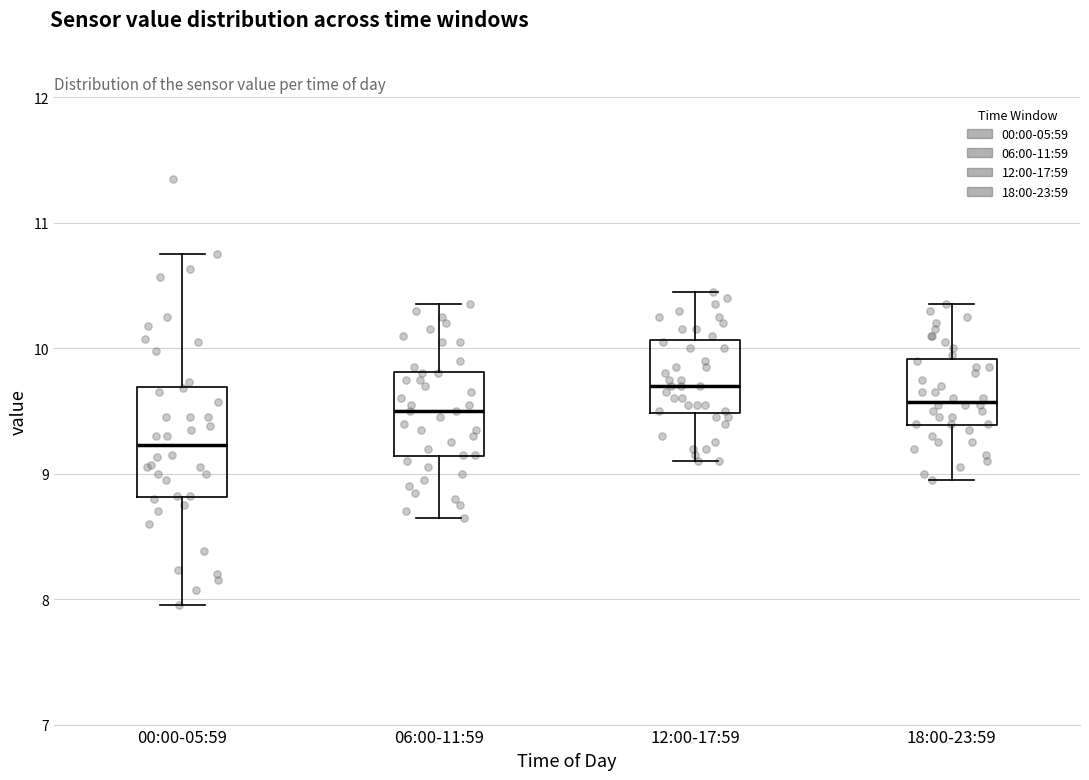

Which box is the tallest, from its lower edge to its upper edge?

00:00-05:59